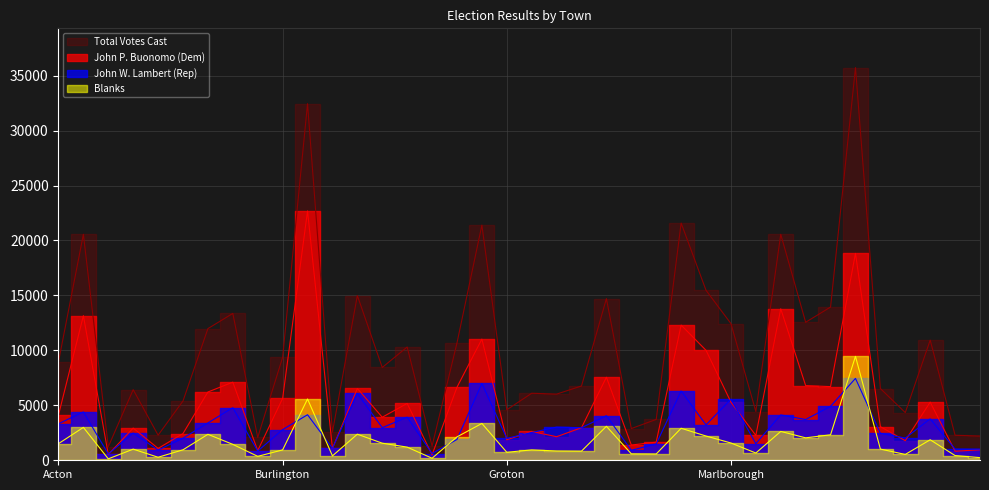

Reading left to right, list all the values displayed in this chart.

John P. Buonomo (Dem): 4108	13156	527	2930	1081	2432	6213	7106	880	5628	22686	1074	6534	3918	5173	492	6645	11025	1867	2622	2143	2964	7558	1387	1654	12301	10003	5288	2261	13782	6792	6703	18824	3058	1783	5293	825	954
John W. Lambert (Rep): 3320	4397	572	2477	928	2010	3397	4783	838	2788	4144	1086	6083	2968	3919	615	1898	6991	1993	2526	3020	2965	4056	910	1485	6303	3221	5561	1512	4128	3710	4912	7450	2452	2023	3771	1021	1009
Blanks: 1513	2992	131	1013	275	953	2362	1448	358	943	5577	401	2373	1555	1197	184	2128	3350	727	944	848	832	3092	586	573	2913	2206	1572	660	2625	2042	2318	9454	1018	533	1866	429	242
Total Votes Cast: 8949	20561	1231	6425	2284	5395	11980	13362	2077	9364	32445	2561	14990	8445	10305	1291	10671	21398	4592	6098	6020	6761	14710	2885	3718	21584	15462	12437	4436	20559	12556	13942	35728	6528	4339	10932	2276	2205